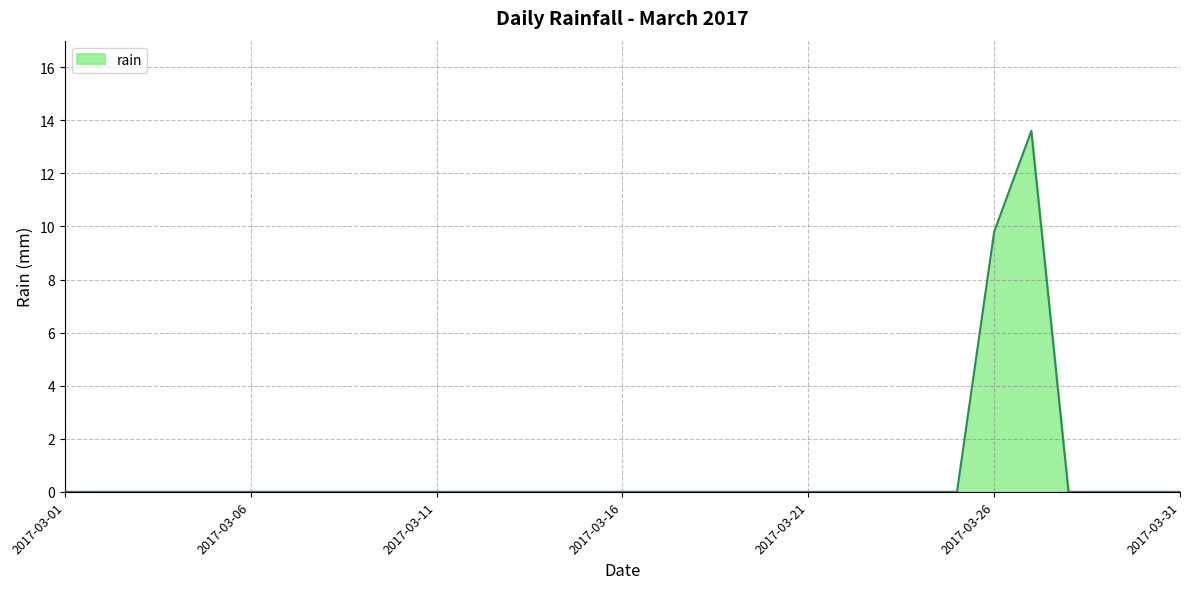

What is the greatest value displayed?

13.6